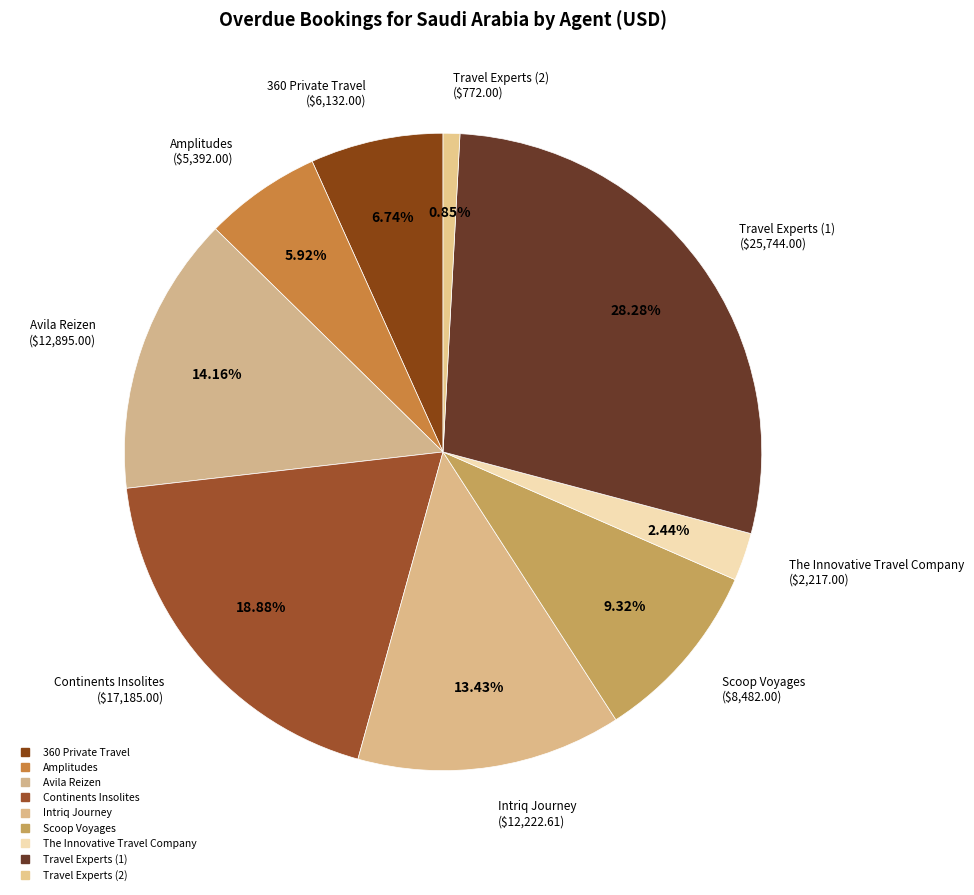

How many segments does this pie chart have?

9